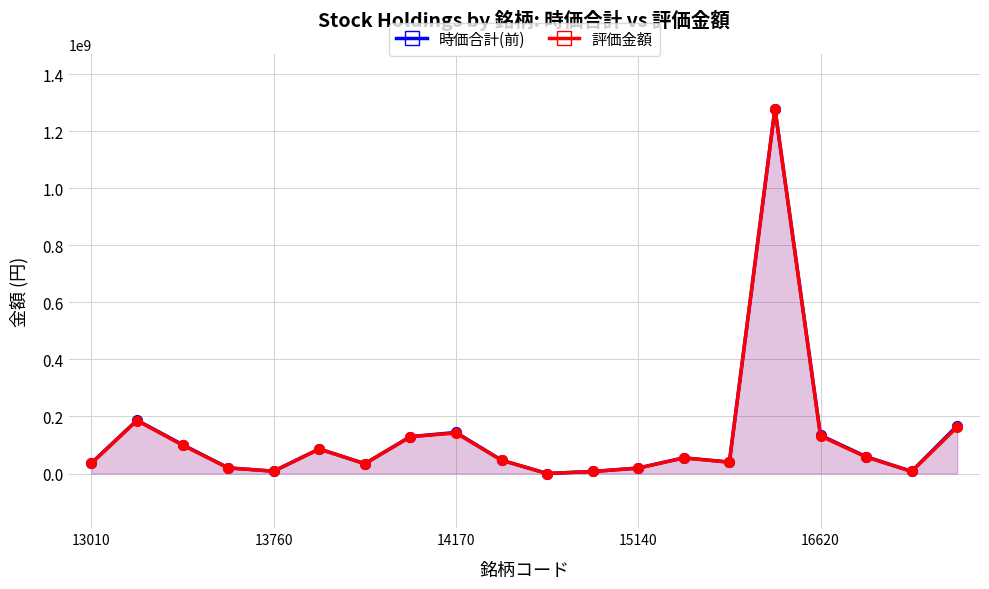

Reading left to right, what are all the values shown in this chart?

時価合計(前): 36515000	187026860	101266500	19777000	8131600	86062500	34483800	129348300	144029600	46633500	5000	7080000	19126400	55042400	40006000	1280176500	134002700	59149400	7319300	167591800
評価金額: 35690000	185775660	99460500	19705000	8131600	86062500	34147800	129348300	142005600	46633500	0	7080000	18911400	54614000	39750000	1280176500	131302700	57875400	7319300	162963800